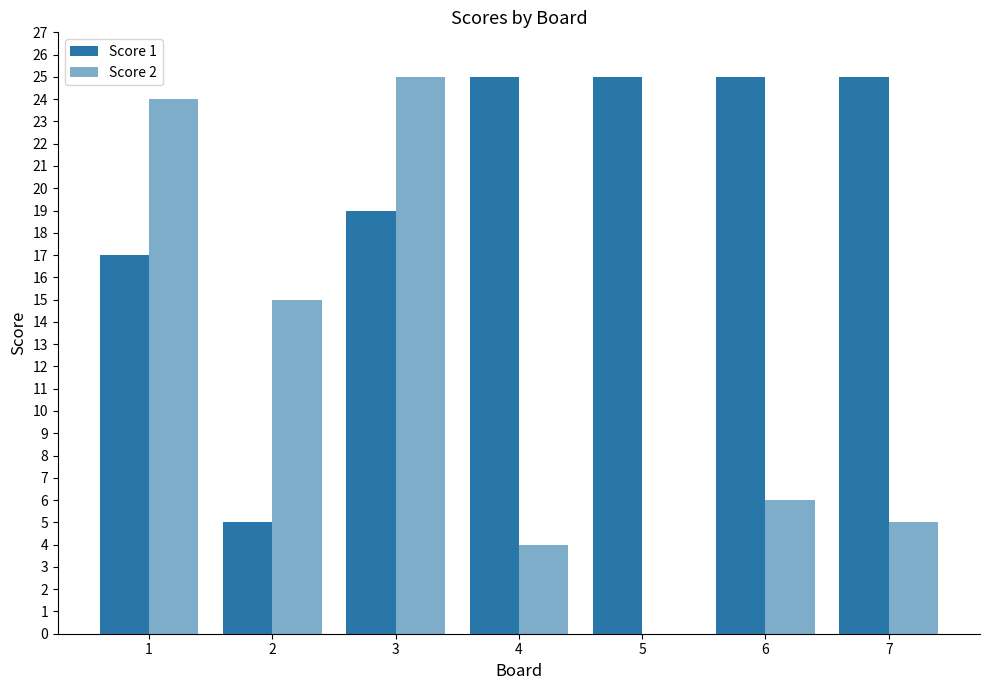

Where is Score 1 nearest to the value 15?

1